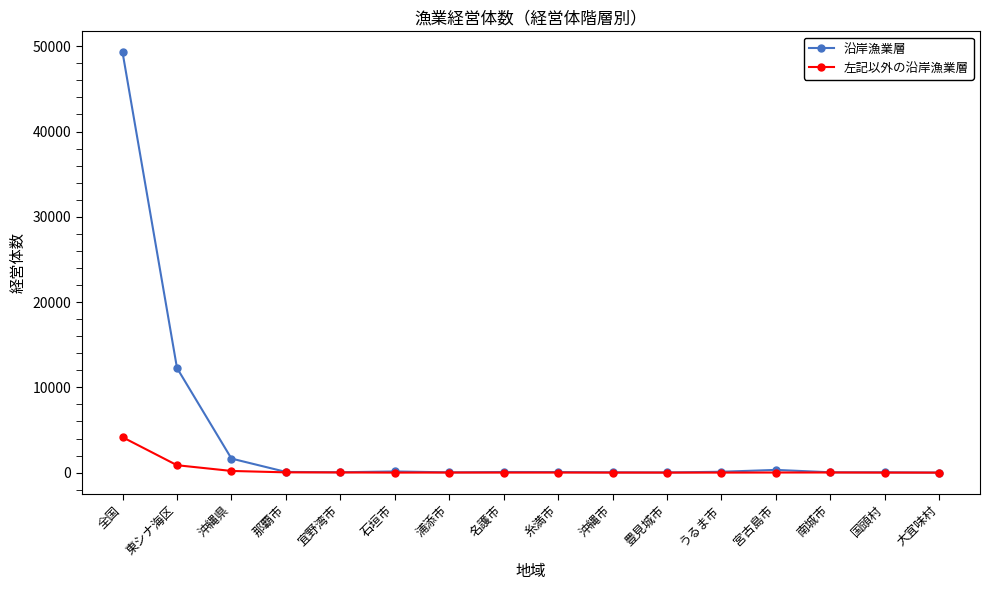

In 沿岸漁業層, how many points are lower than both neighbors (excluding endpoints)?

3